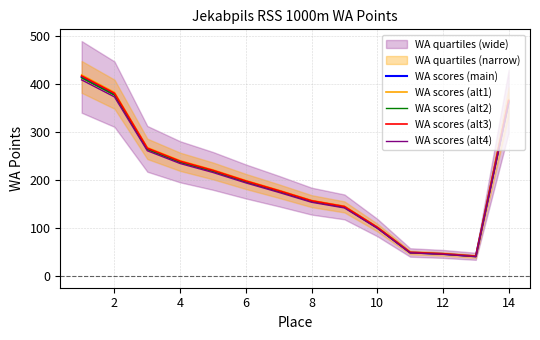

Is the value of WA scores (alt4) at 8 greater than the value of WA scores (alt2) at 6?

No